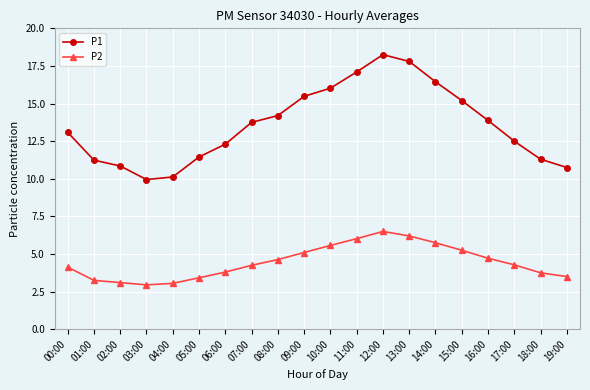

What position from the right is 14:00?

6